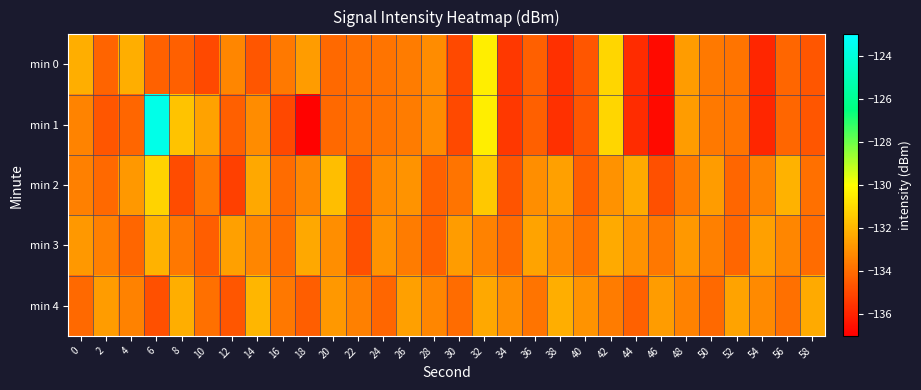

What is the total value across all series at 26?

-666.3